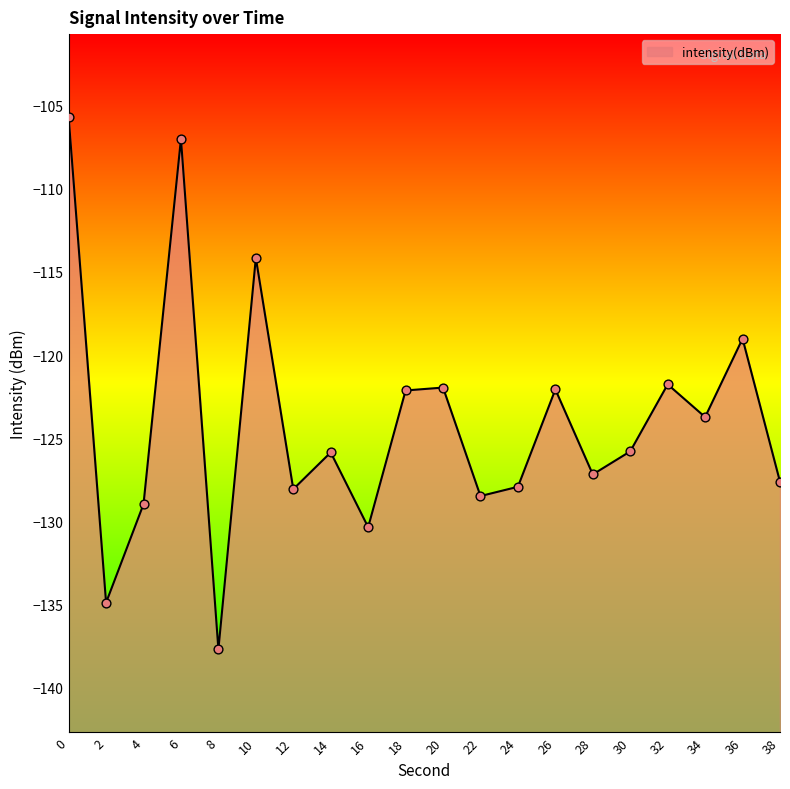

Which has a higher value, 14 or 34?

34